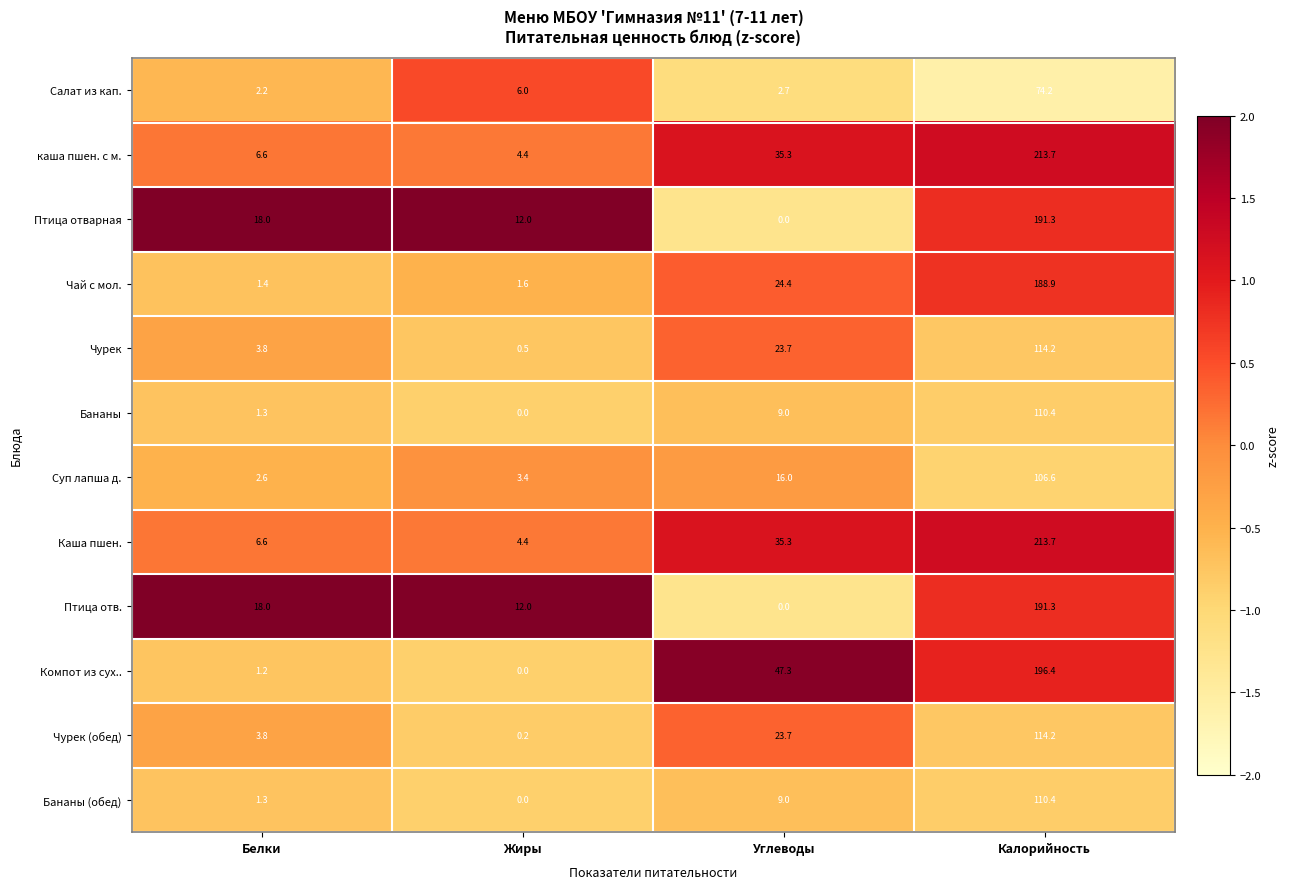

What is the difference between the maximum and minimum values in the Компот из сух.. series?

196.4